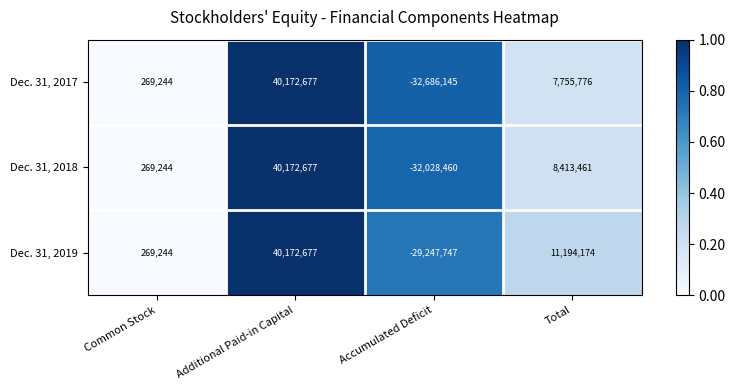

Which series has the largest total across all categories?

Dec. 31, 2019